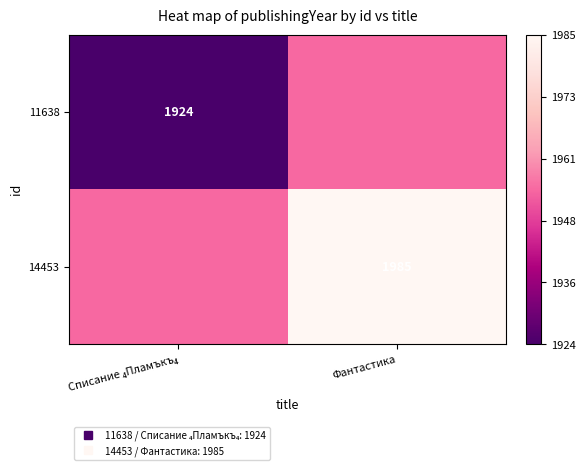

The 14453 series shows 1985.0 at Фантастика. True or false?

True